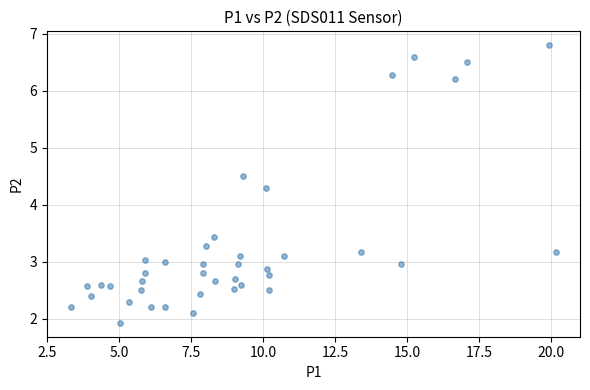

What Y value in the scatter plot is closest to 4?

4.3